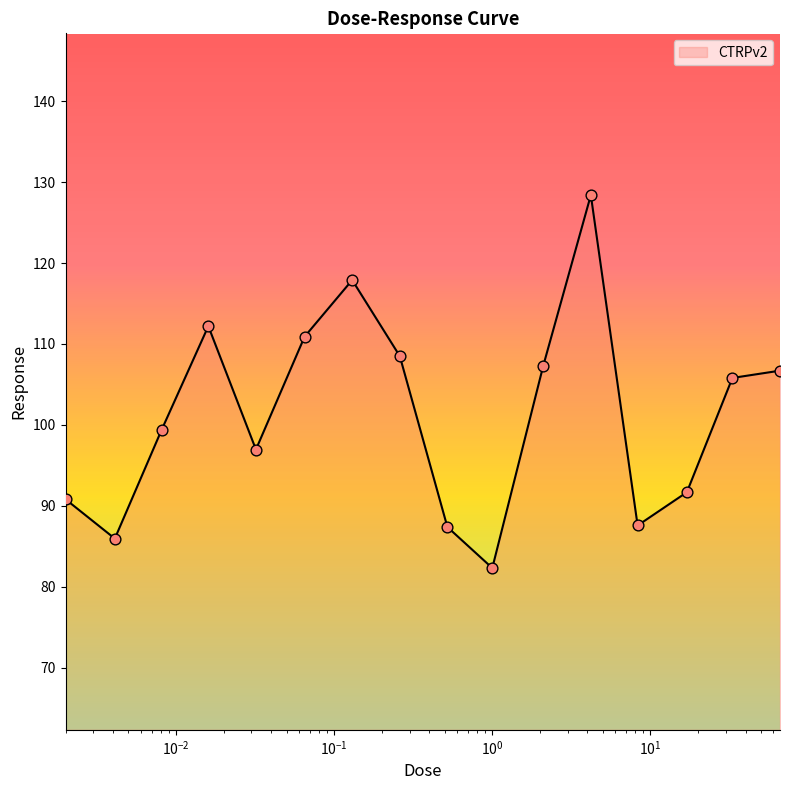

What is the difference between the maximum and minimum values?

46.1